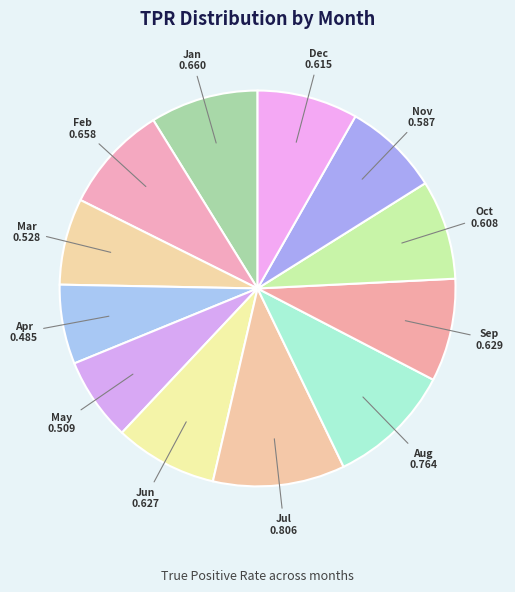

Count the number of slices in the pie.

12